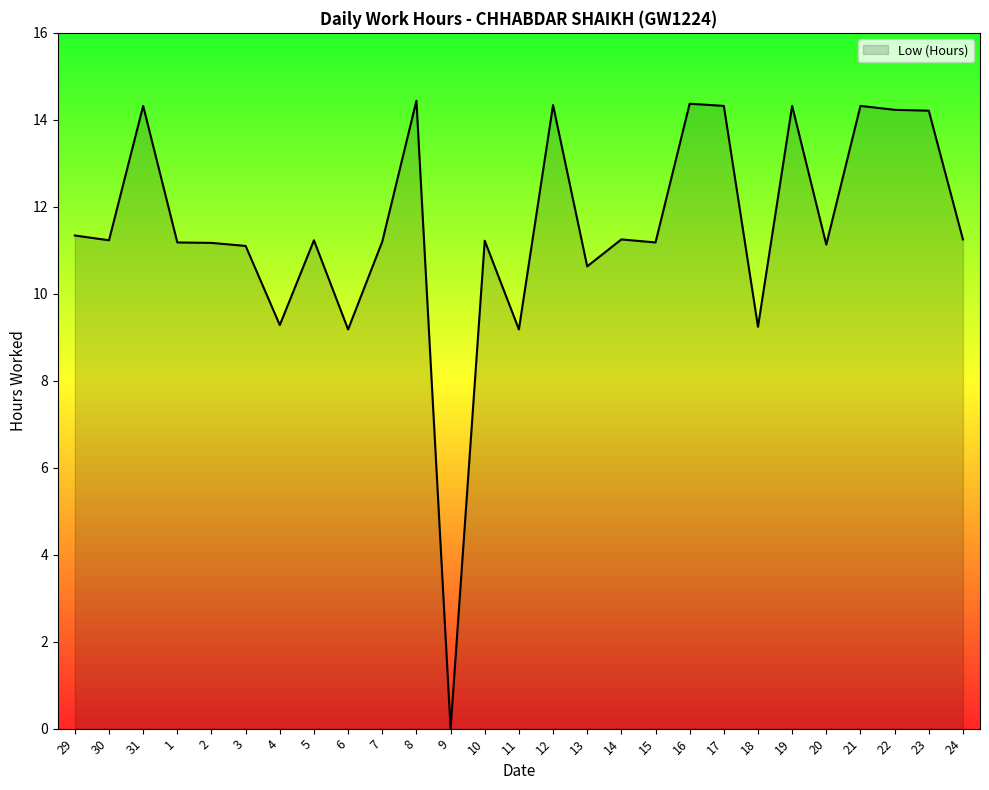

At which category does the data reach its first local peak?

31